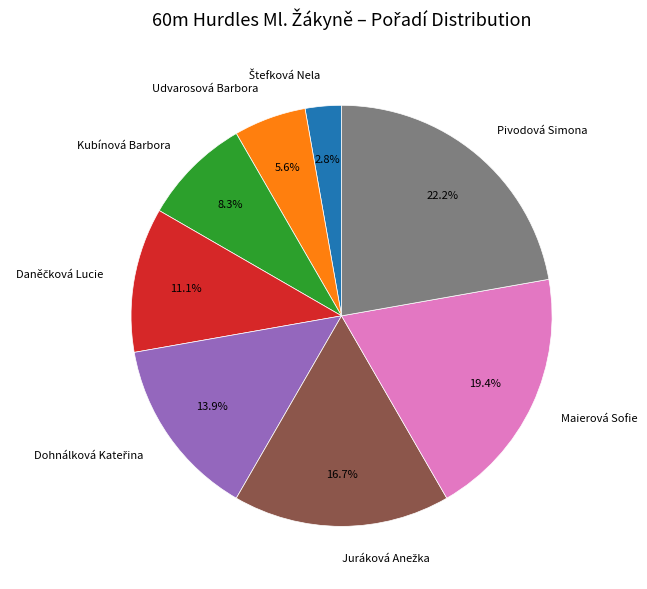

What portion of the pie excludes Pivodová Simona?

77.8%